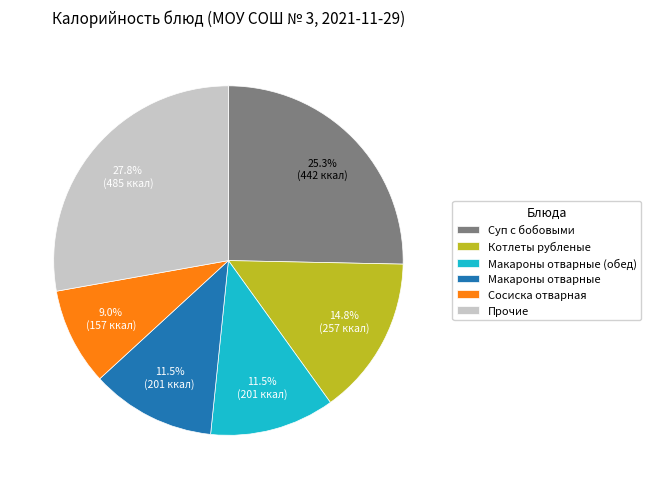

What is the ratio of the value at Макароны отварные (обед) to the value at Макароны отварные?

1.0